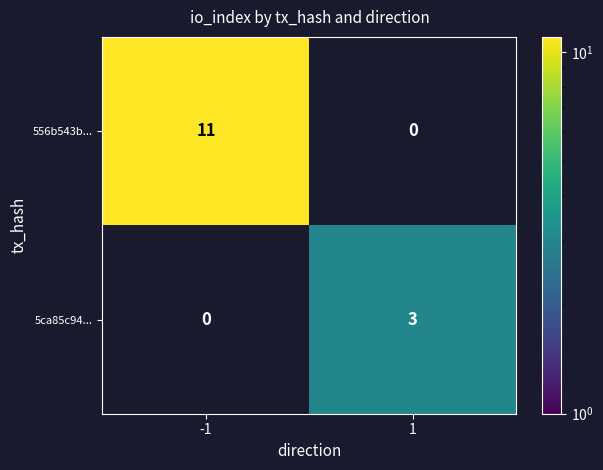

List the series in order of their overall mean, lowest first.

5ca85c94..., 556b543b...